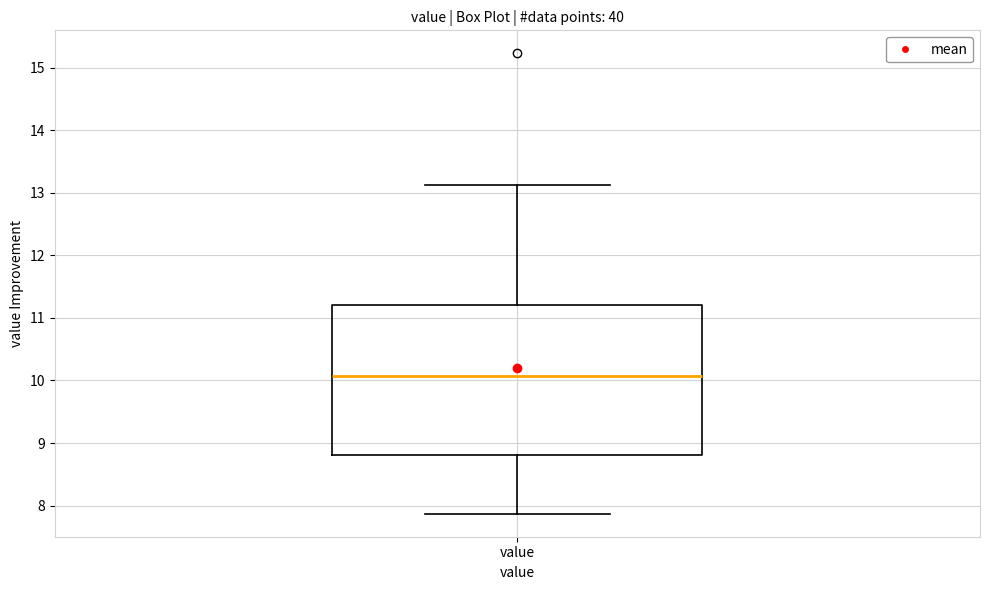

Where does the upper whisker of the box for value end on the y-axis? The values are not printed on the chart, so give them approximately, as read against the axis.

13.1